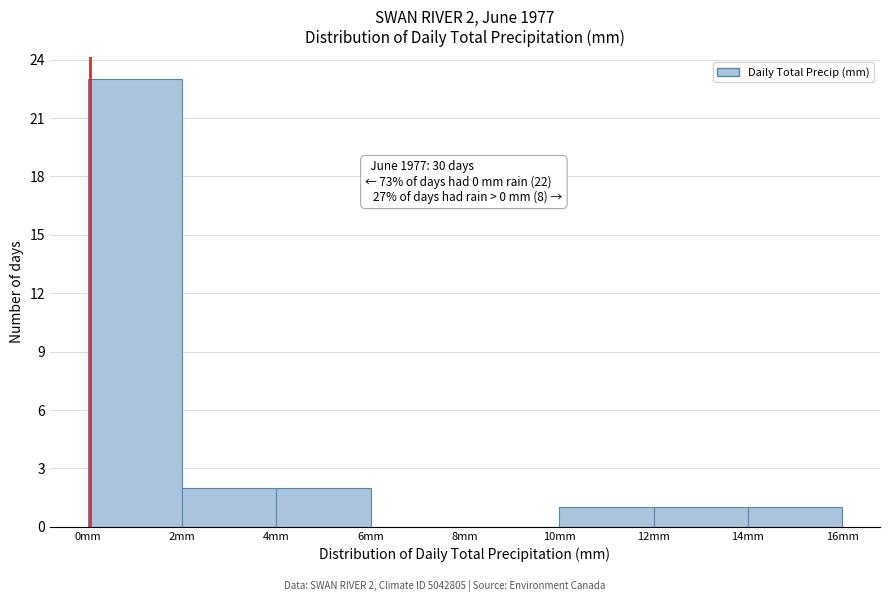

Which range on the x-axis has the tallest bar?

0 to 2